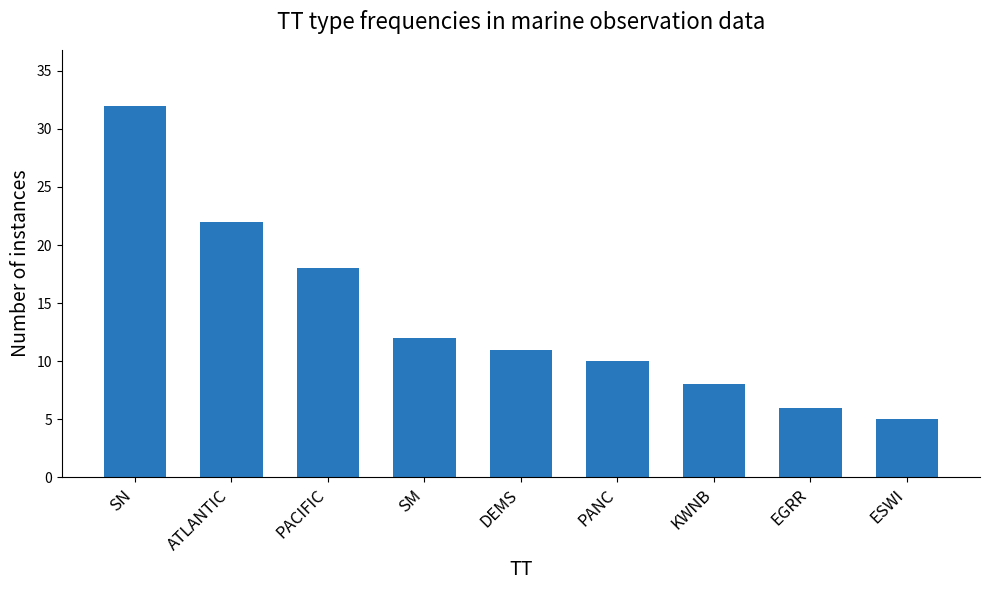

What is the value of the 5th bar from the left?

11